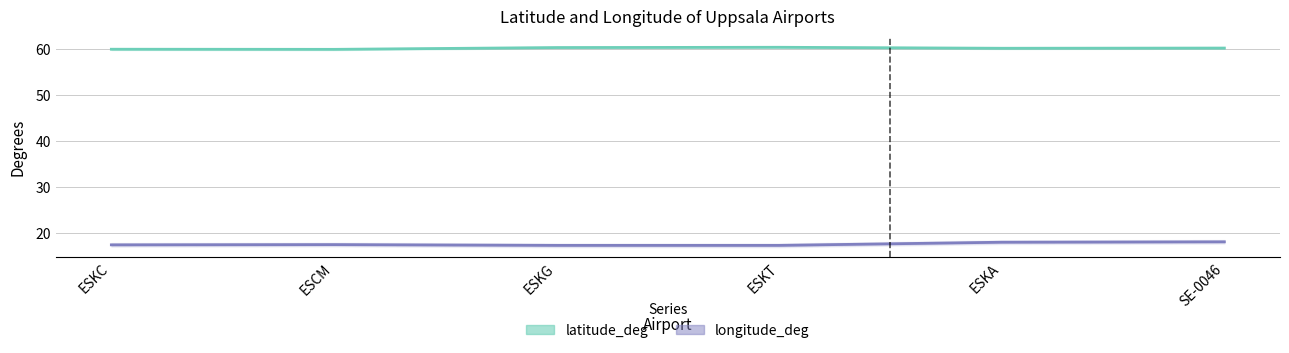

Is it true that latitude_deg equals 25.2 at ESKT?

False